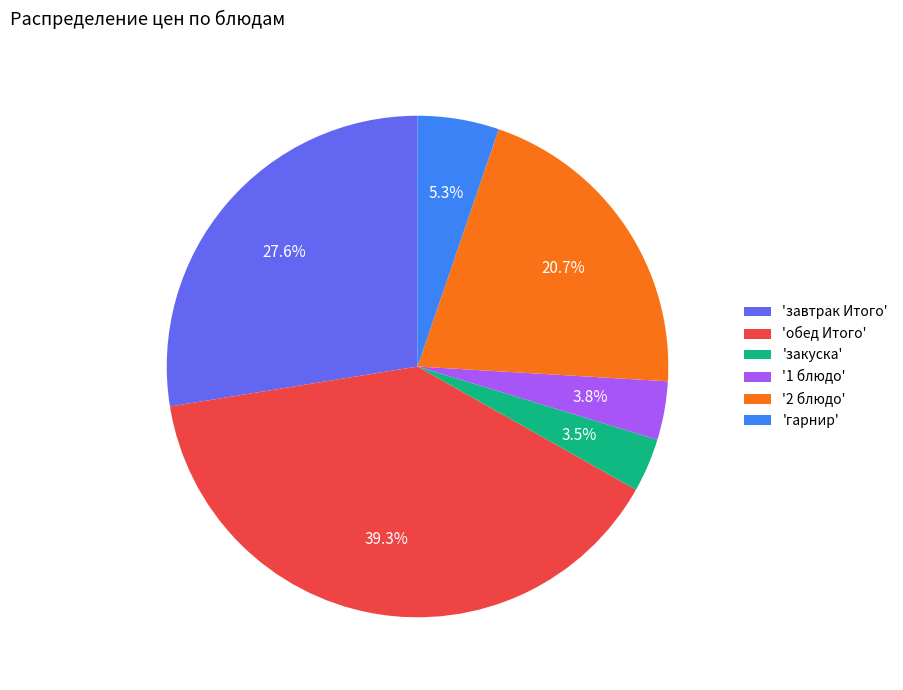

How many slices are in this pie chart?

6